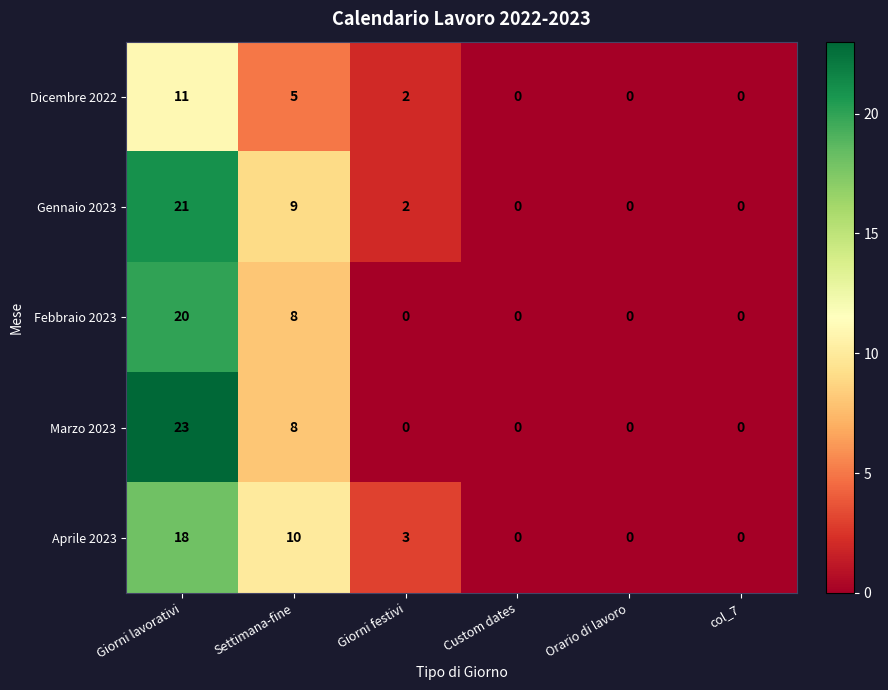

What is the difference between the maximum and minimum values in the Gennaio 2023 series?

21